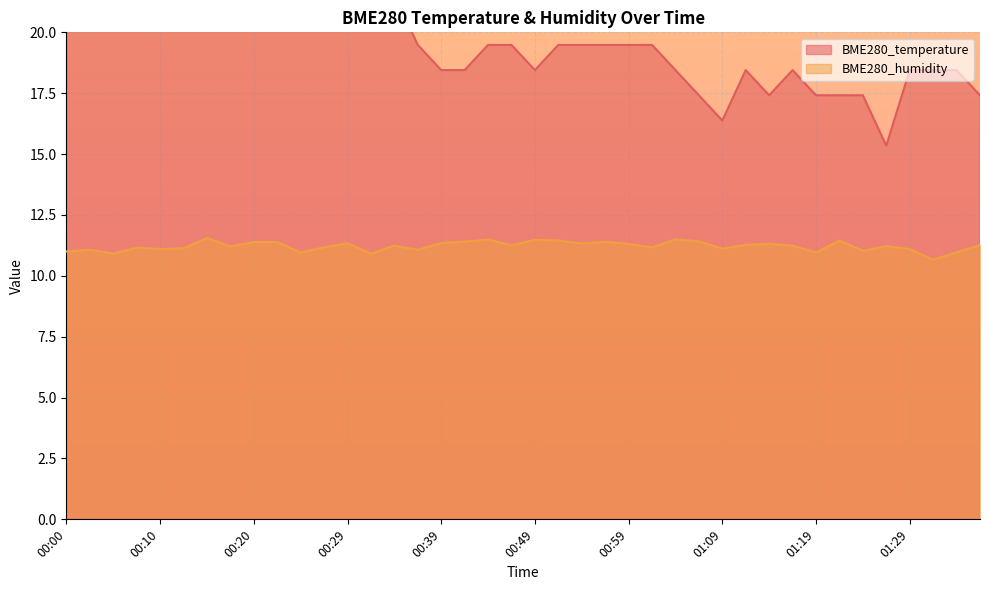

What is the difference between the second highest and second lowest values in the BME280_humidity series?

0.6